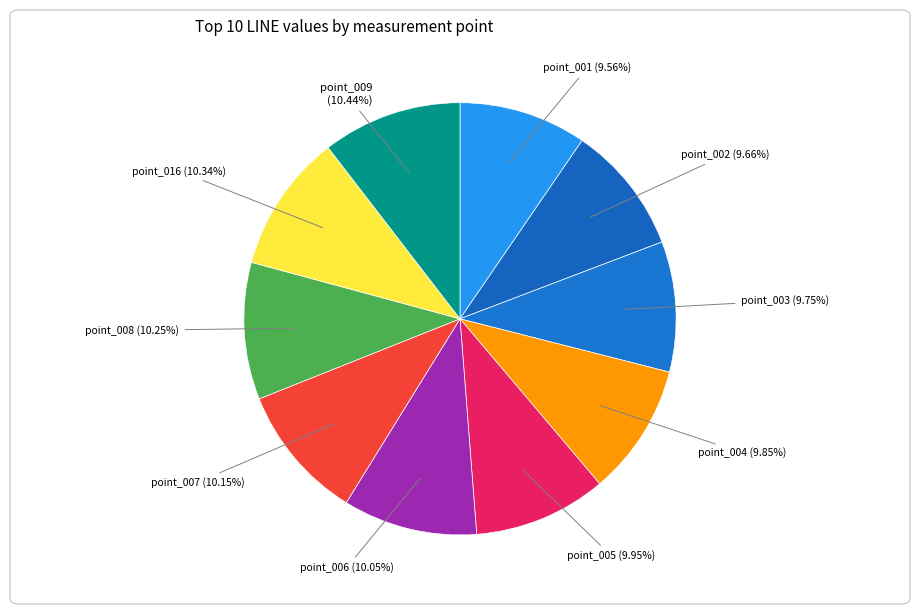

Count the number of slices in the pie.

10